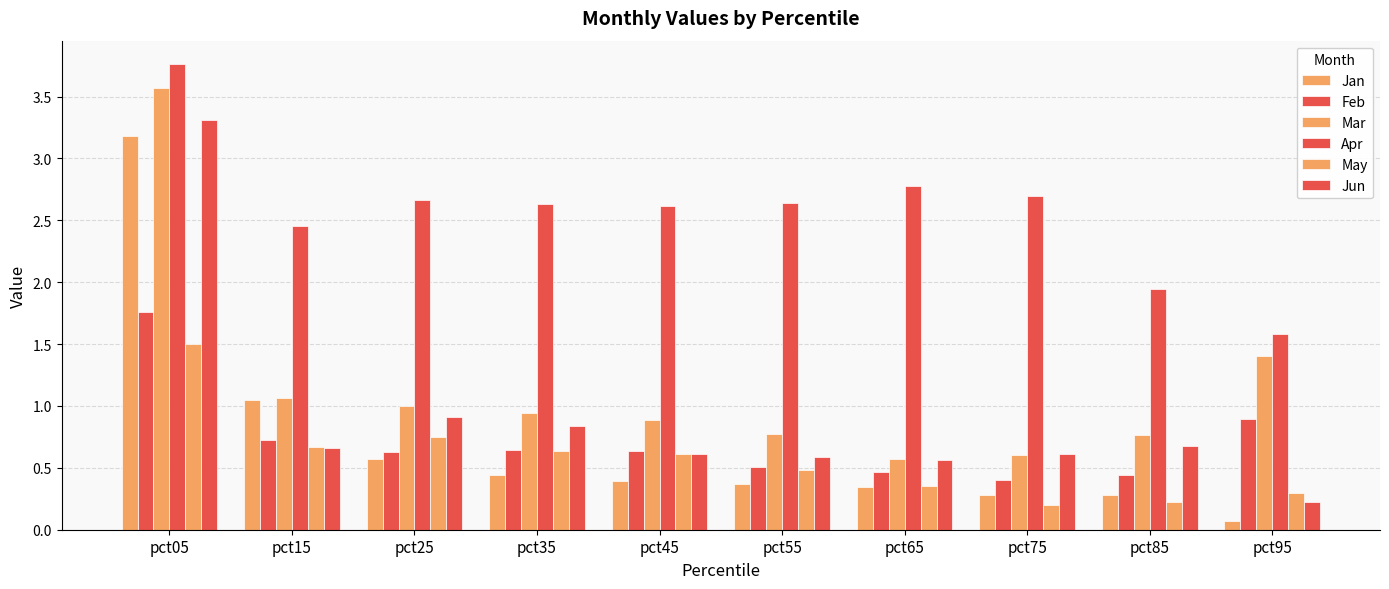

Are the bars grouped side by side (vs. stacked)?

Yes